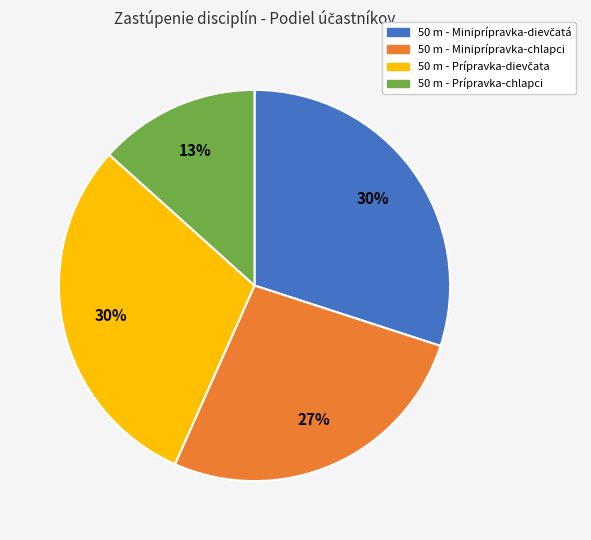

Is there a majority slice in this chart?

No